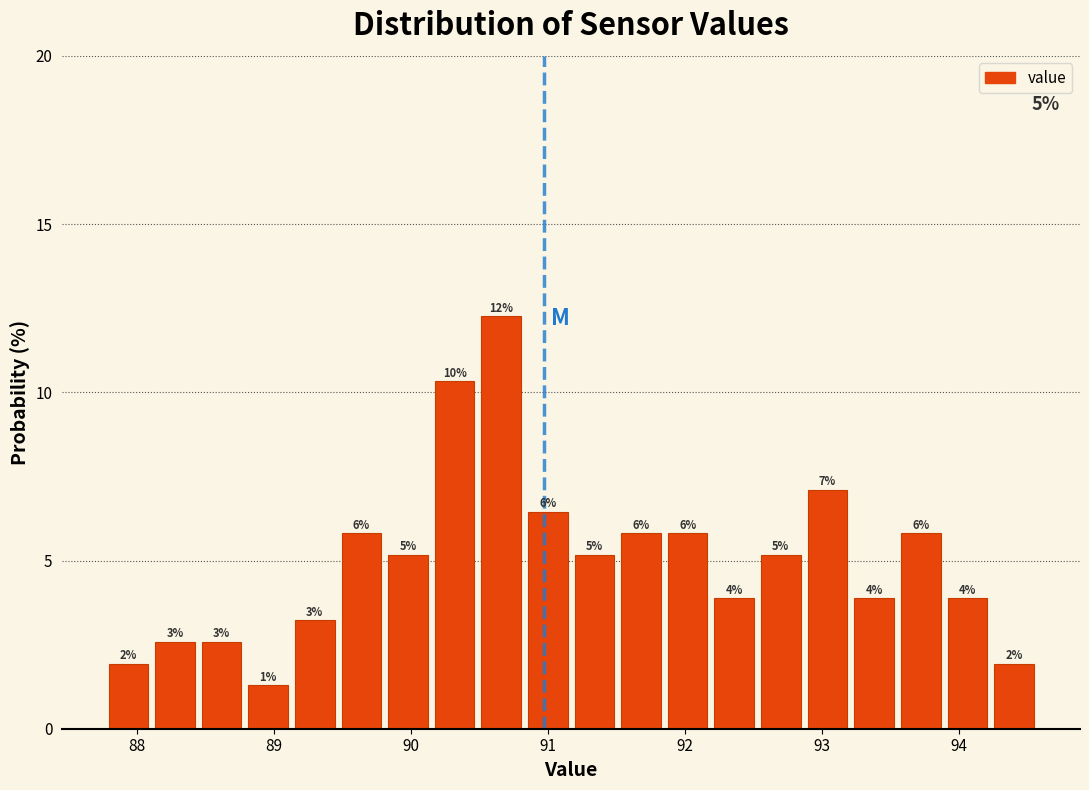

Read against the x-axis, roughly where is the centre of the tallest bar?

90.7